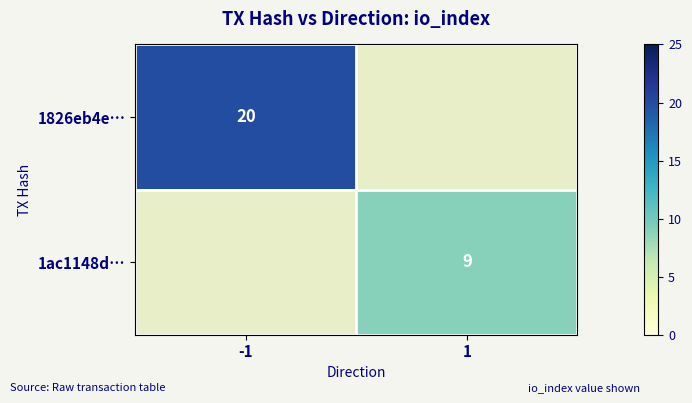

True or false: 1826eb4e… has a value of 7 at -1.

False